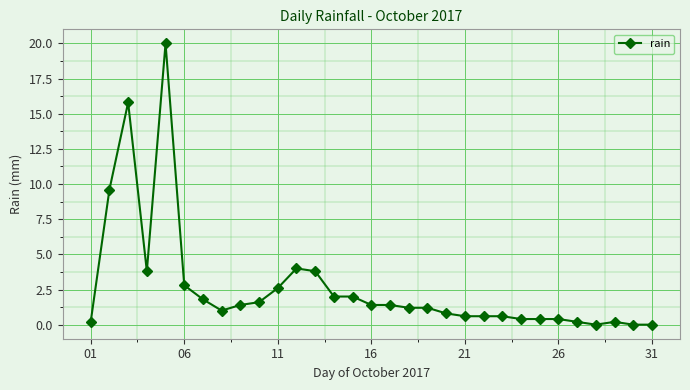

What is the maximum value shown in the chart?

20.0